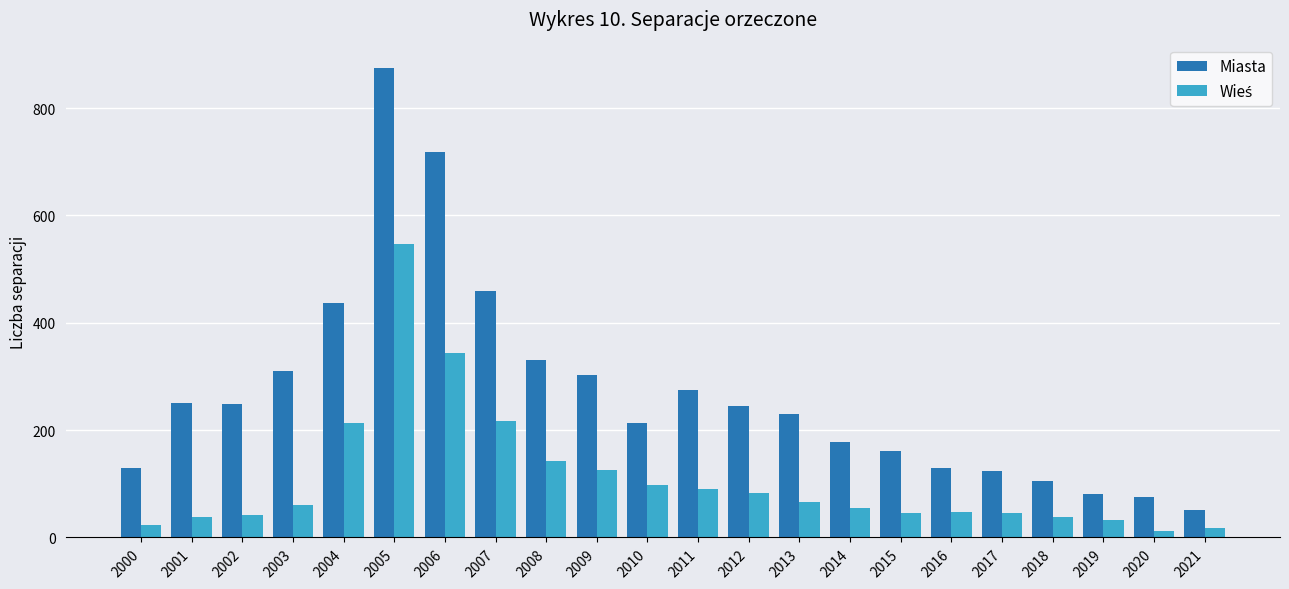

How many bars are there in each group?

2